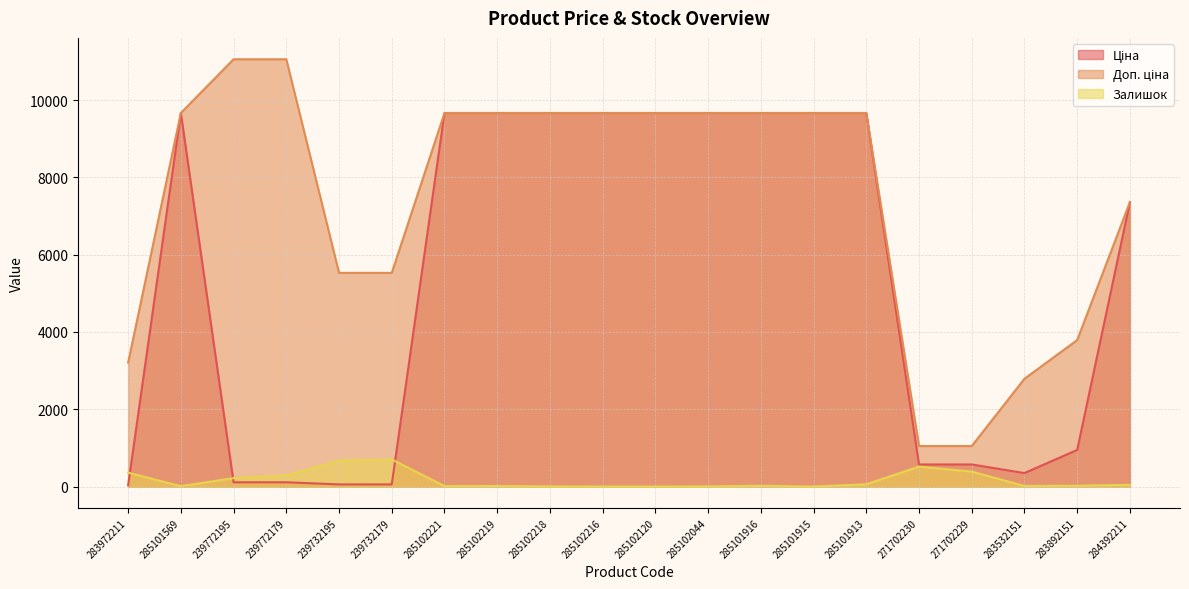

What is the difference between the maximum and minimum values in the Залишок series?

702.0